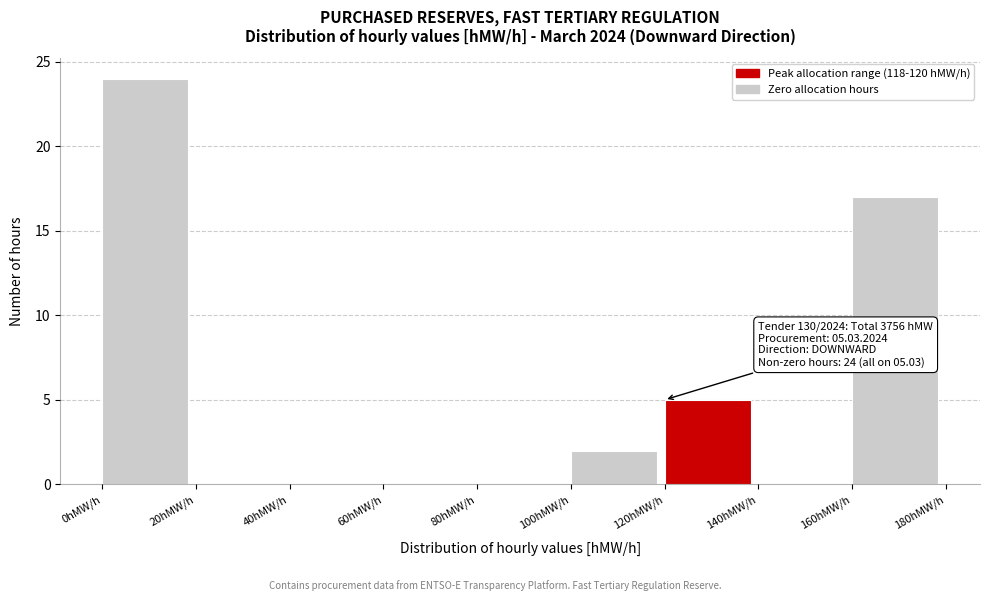

Which range on the x-axis has the tallest bar?

0 to 20